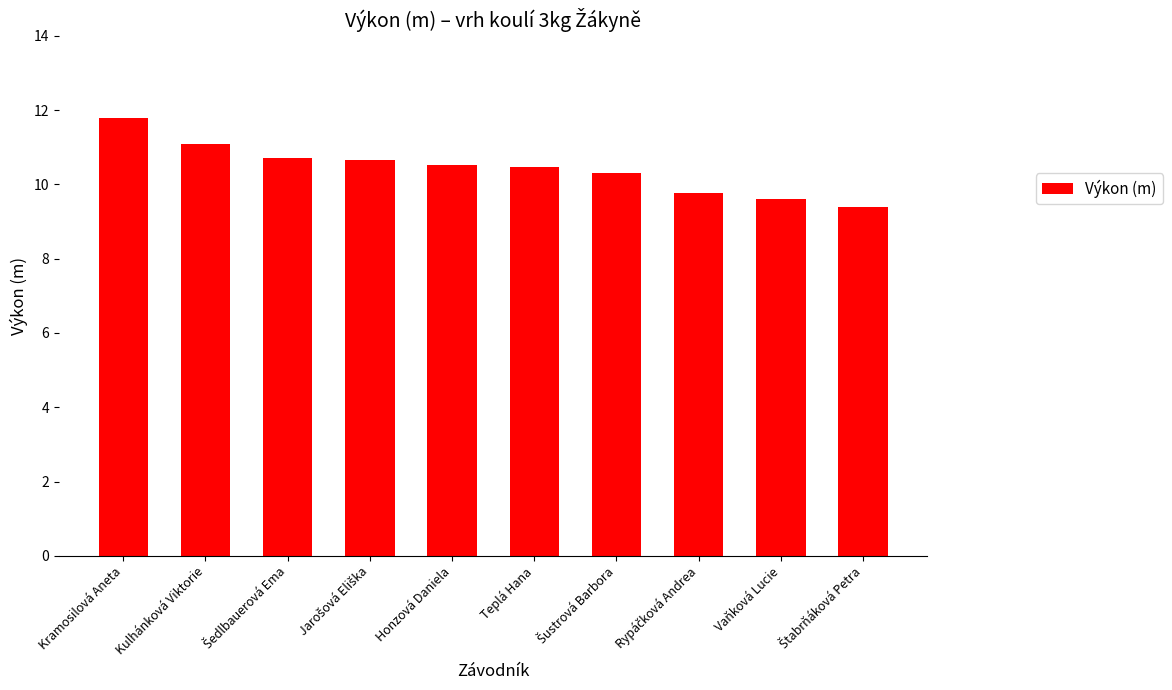

What is the greatest value displayed?

11.8